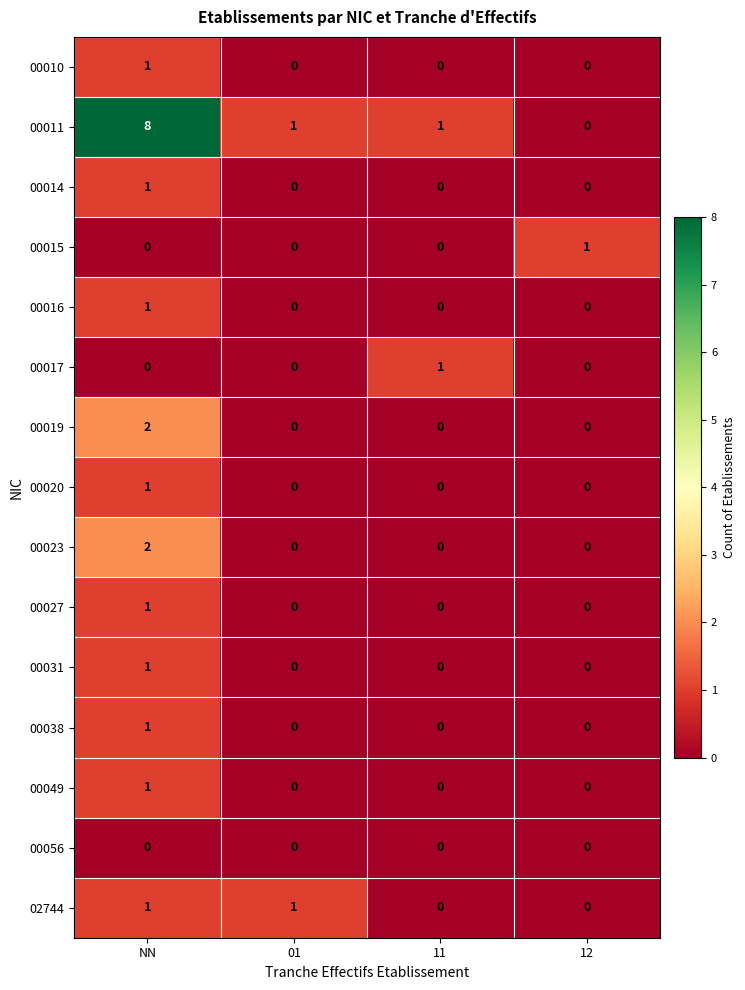

Count the 00016 values in the range 0 to 1.

4